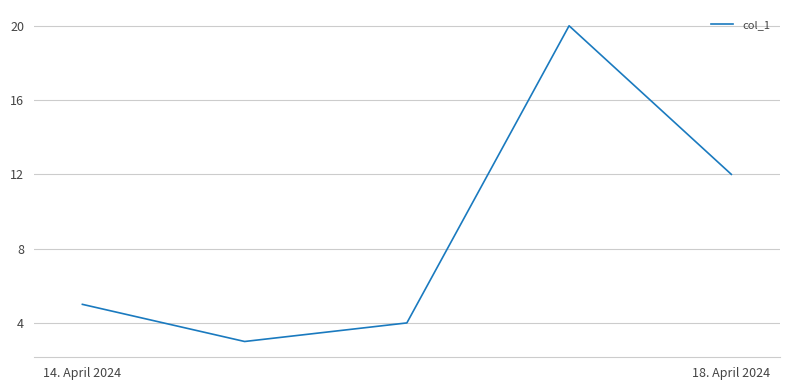

Count the number of data series in this chart.

1